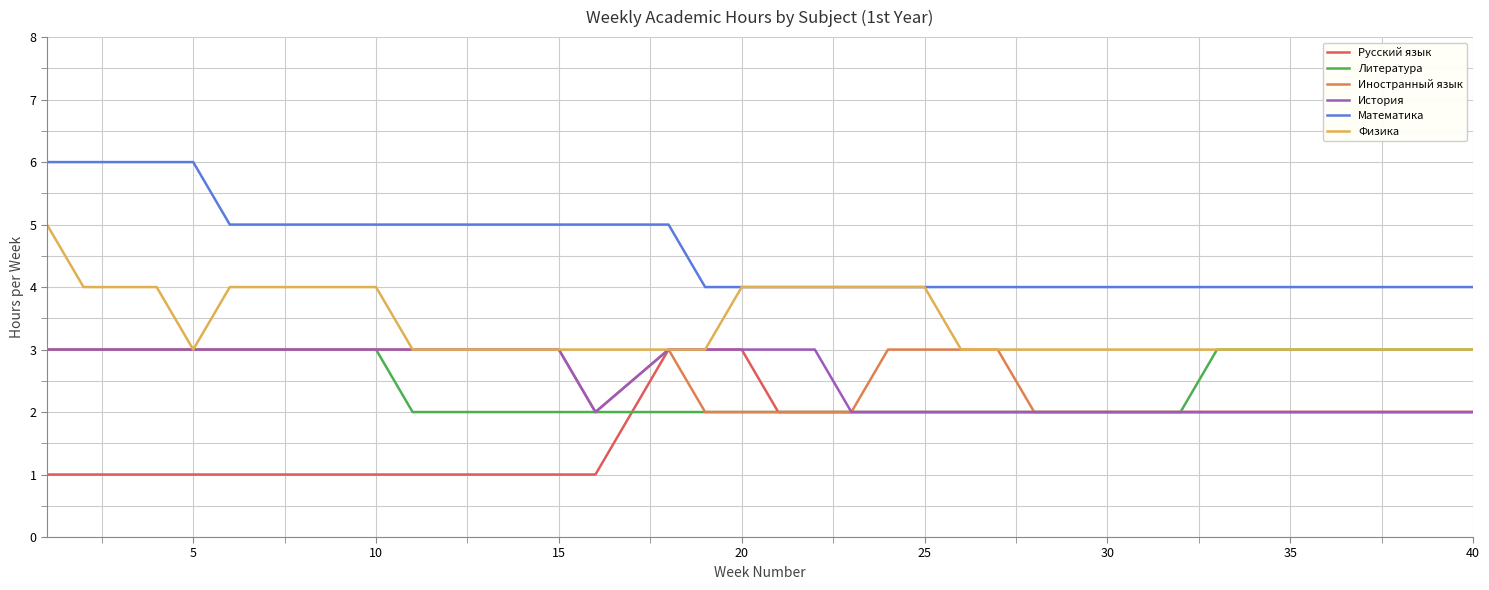

Count the number of data series in this chart.

6